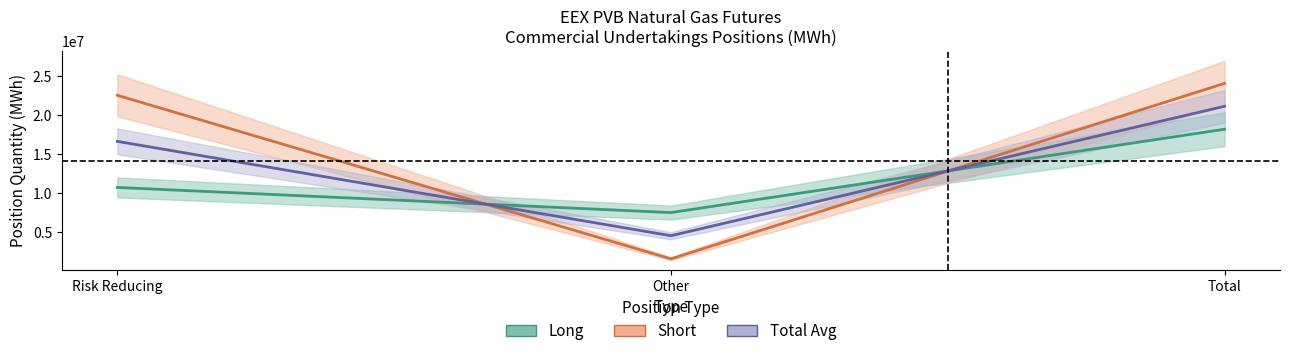

Between Risk Reducing and Total, which series saw the biggest shift?

Long